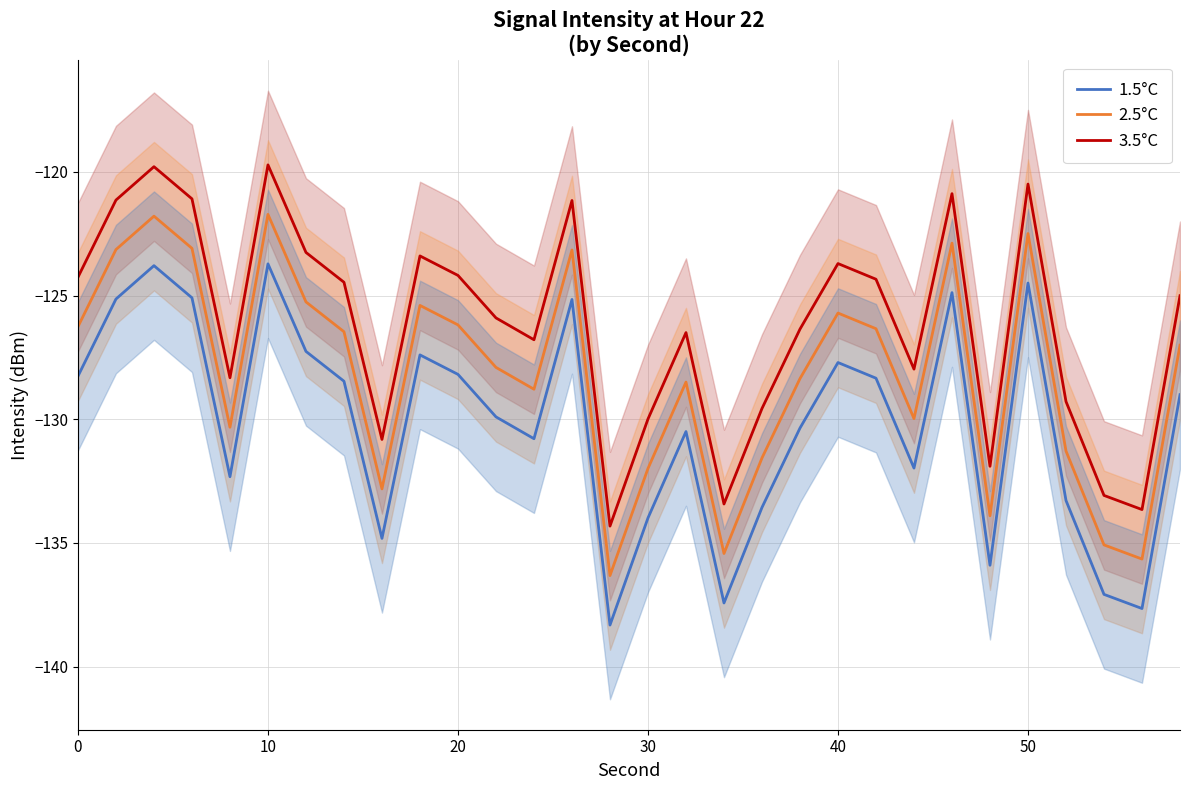

What is the minimum value for 3.5°C?

-134.3